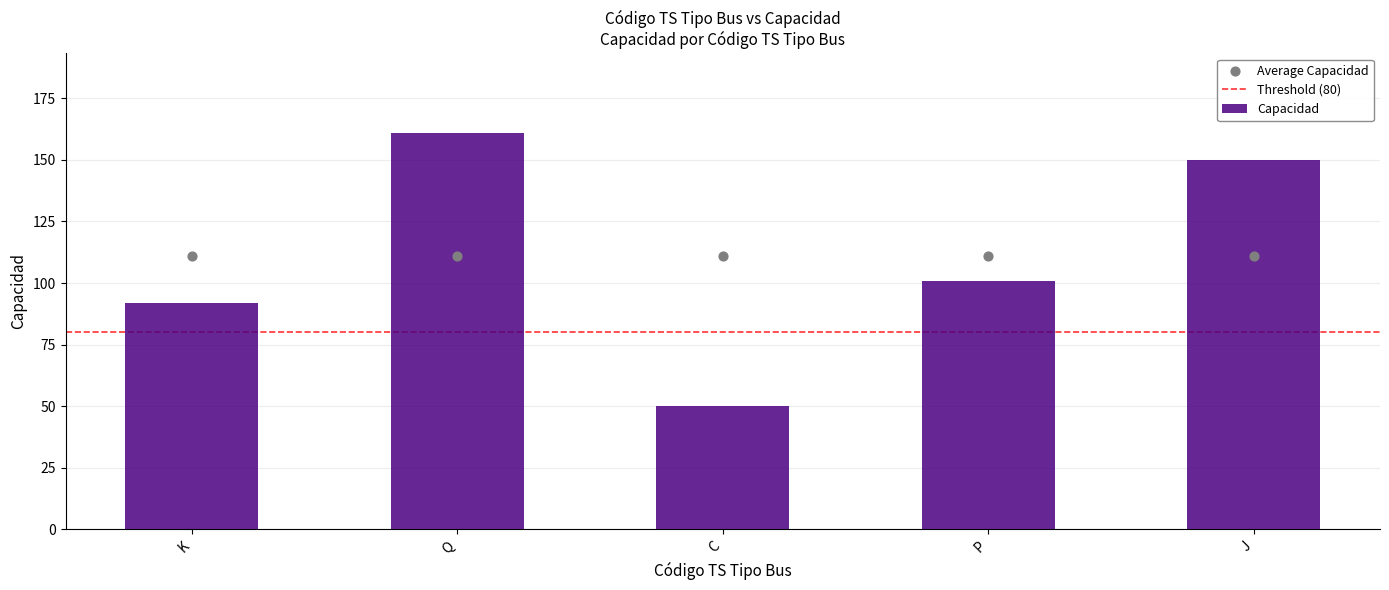

Approximately how many times larger is the value at K compared to P?

0.9